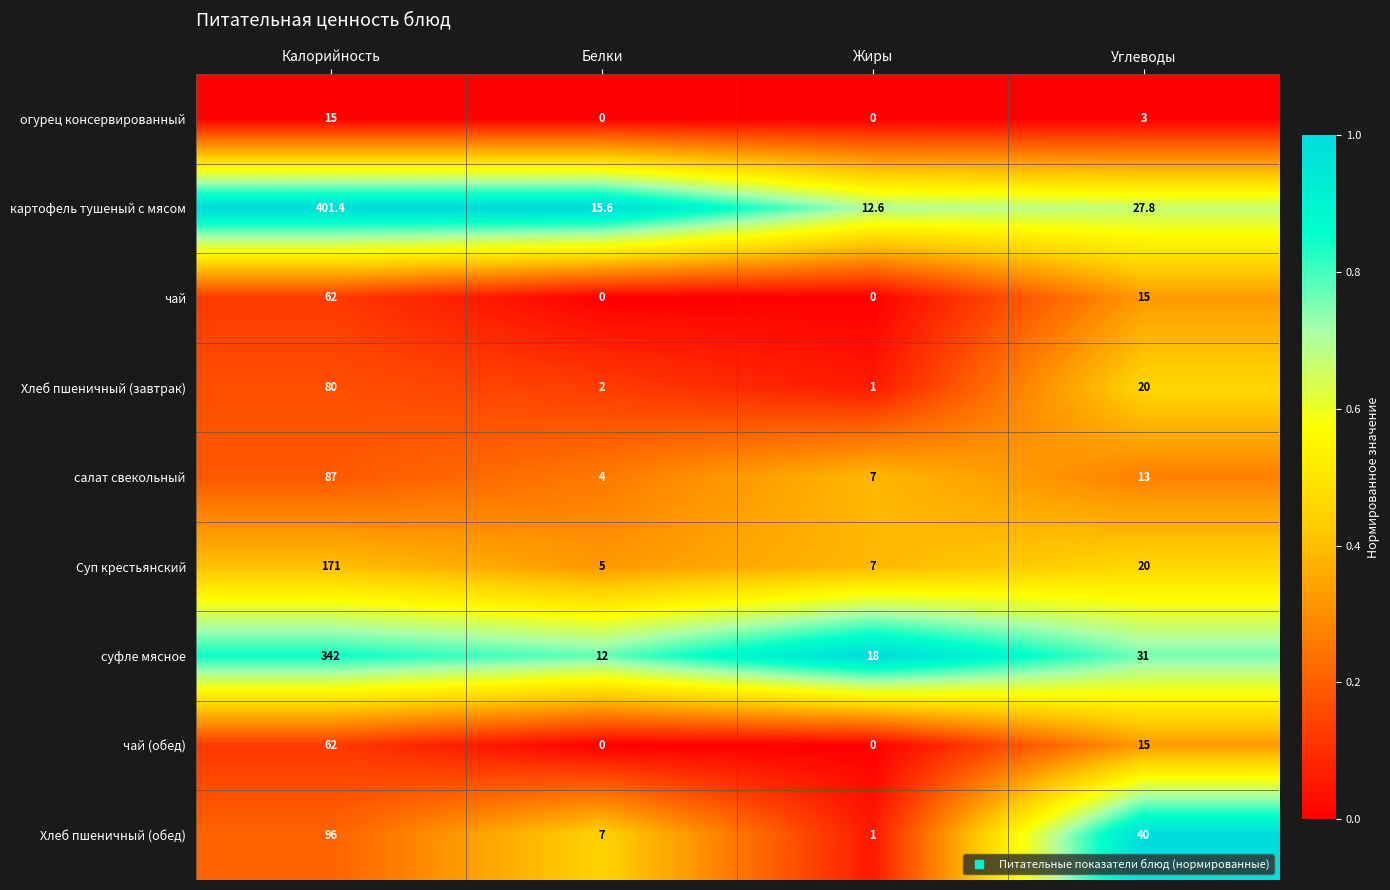

Which label corresponds to the largest value in the chart?

Калорийность